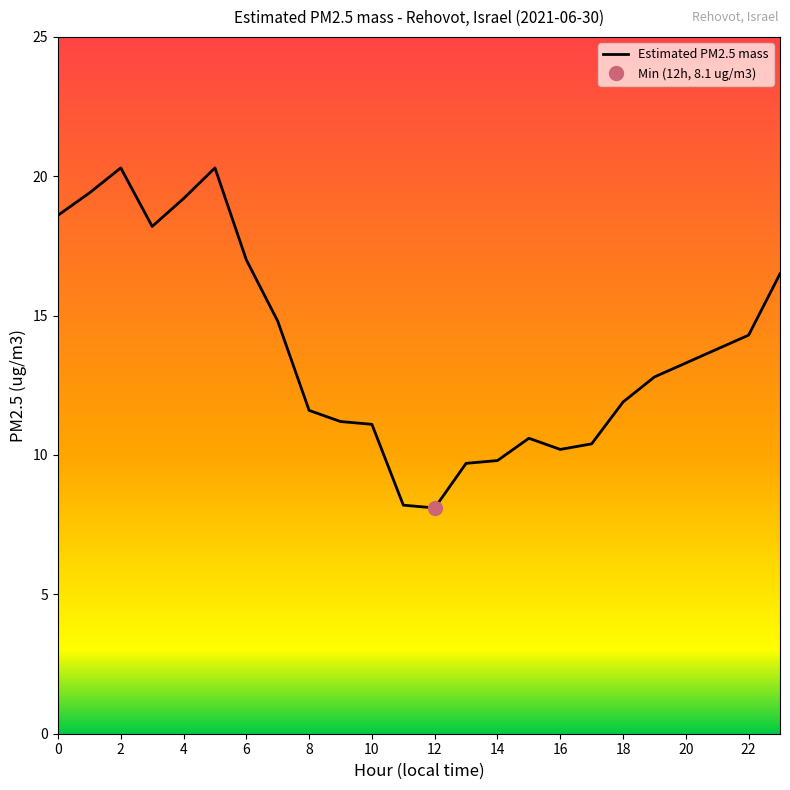

The value of Estimated PM2.5 mass at 20 is 13.3. True or false?

True